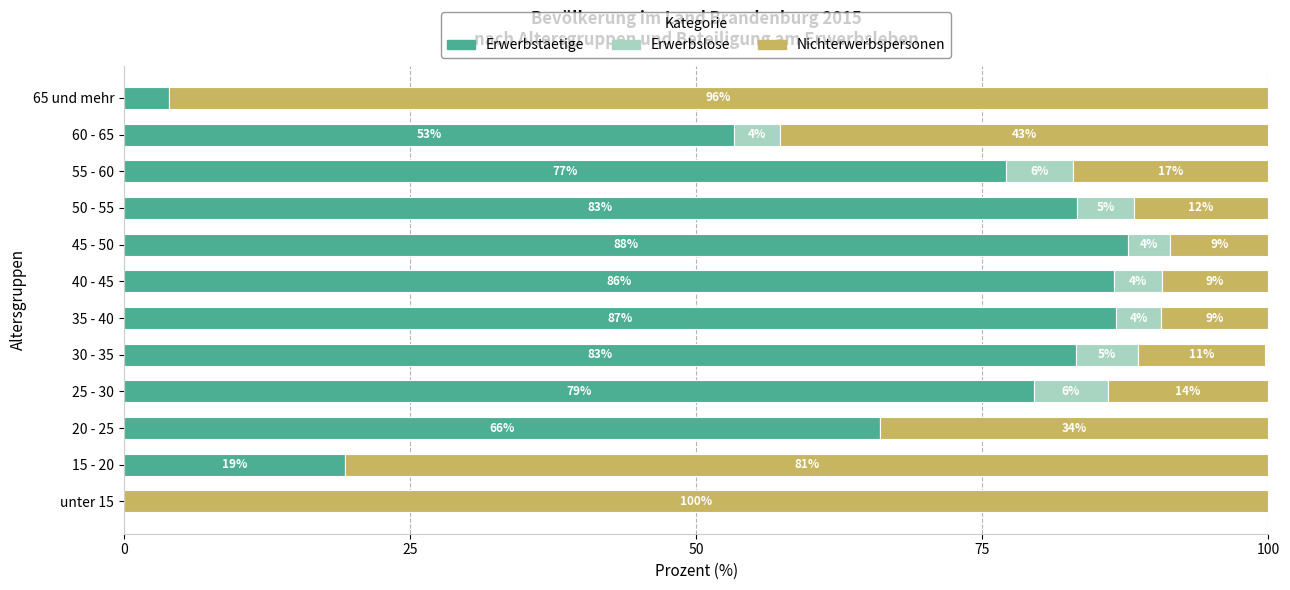

True or false: Erwerbstaetige has a value of 0.0 at unter 15.

True